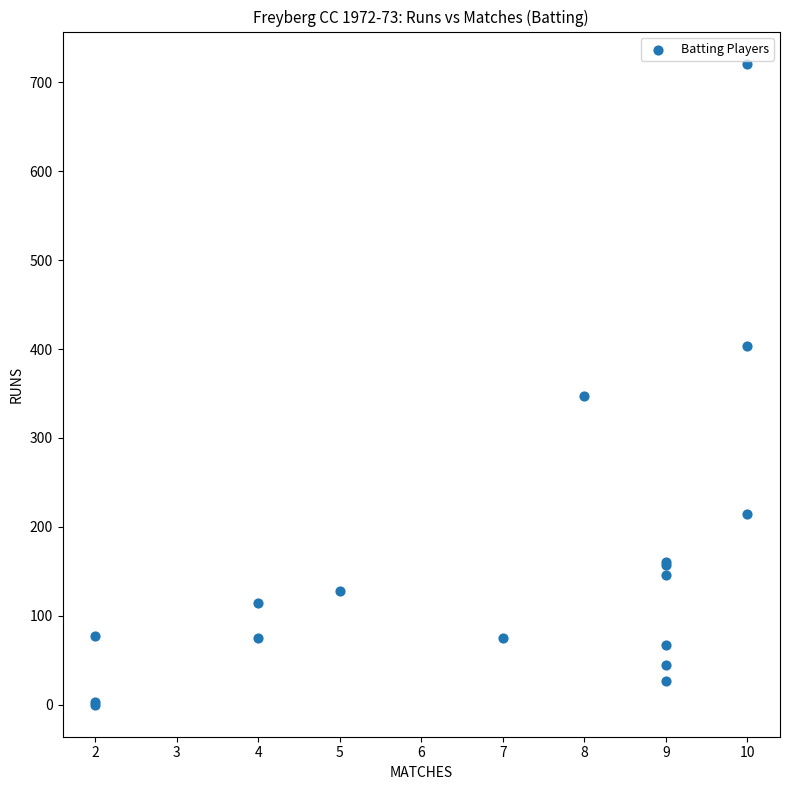

What Y value in the scatter plot is closest to 360?

347